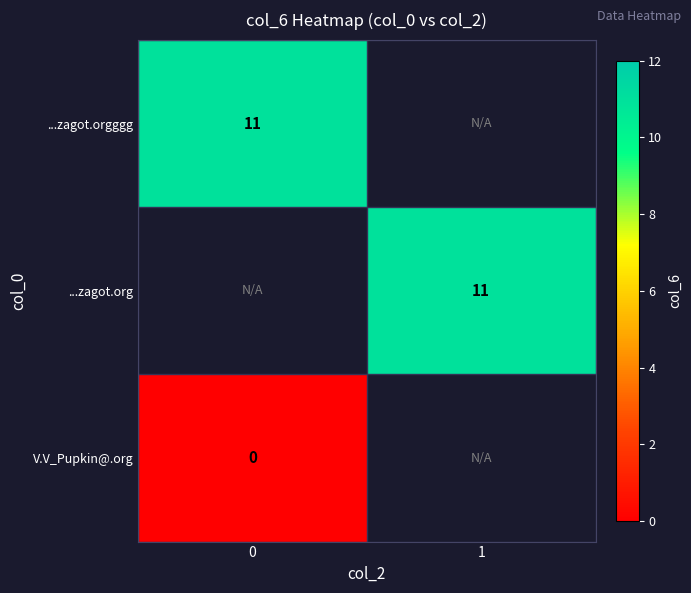

Is the value of V.V_Pupkin@.org at 0 greater than the value of ...zagot.org at 1?

No